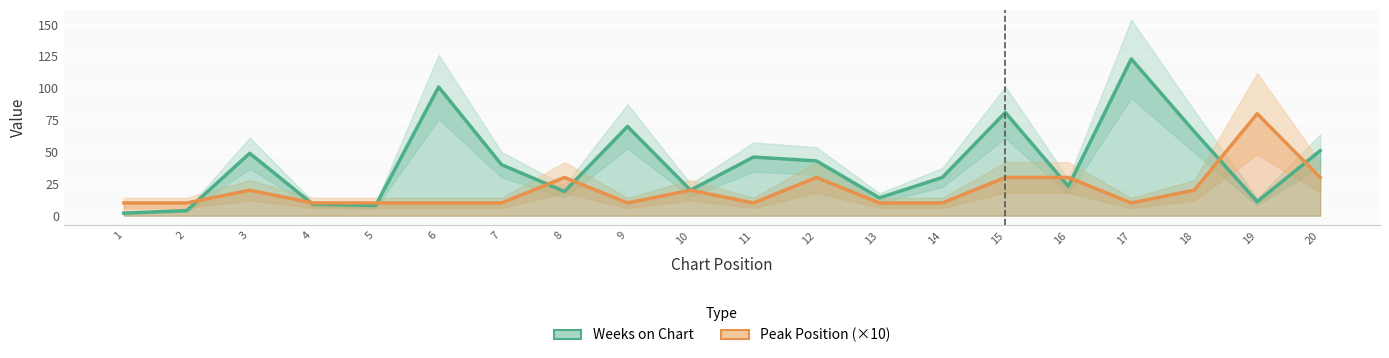

At which category does the chart reach its peak across all series?

17